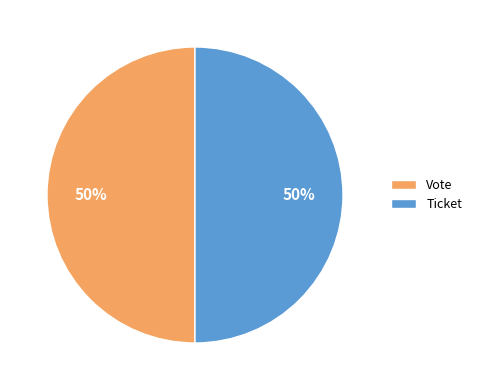

Is it true that Ticket is 43% of the pie?

False